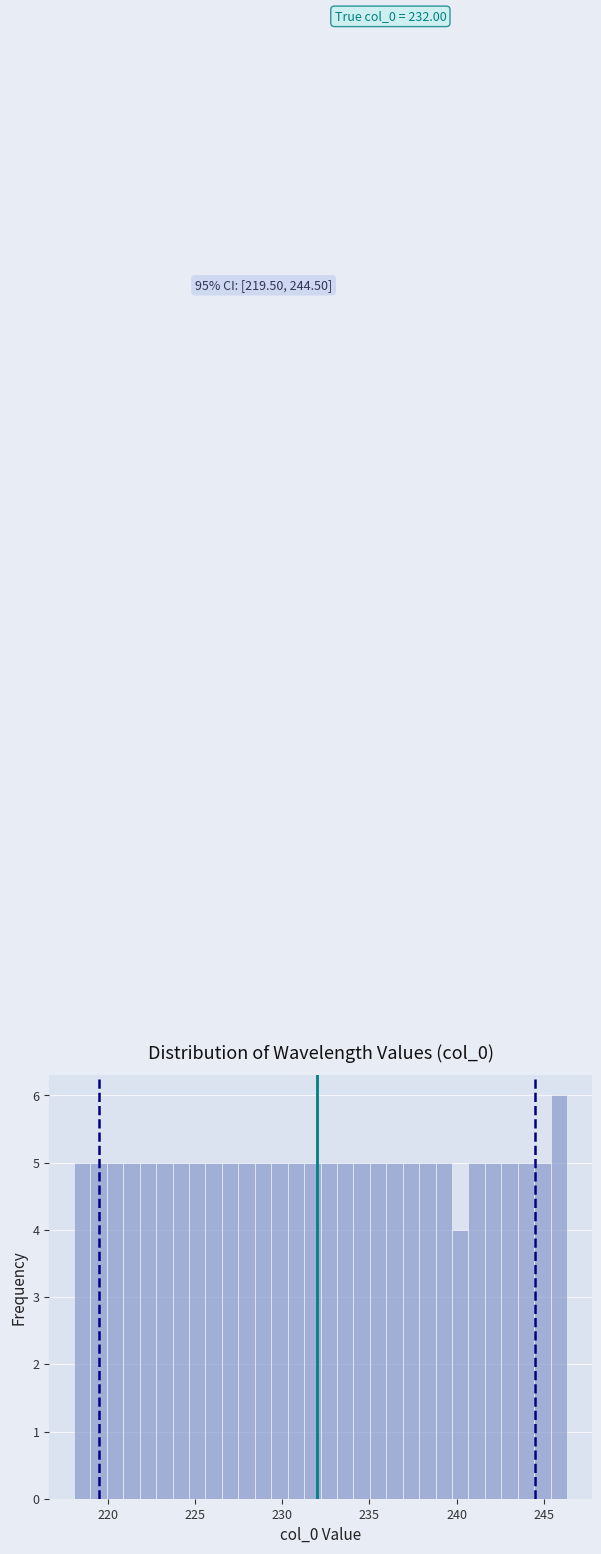

Read against the x-axis, roughly where is the centre of the tallest bar?

246.0